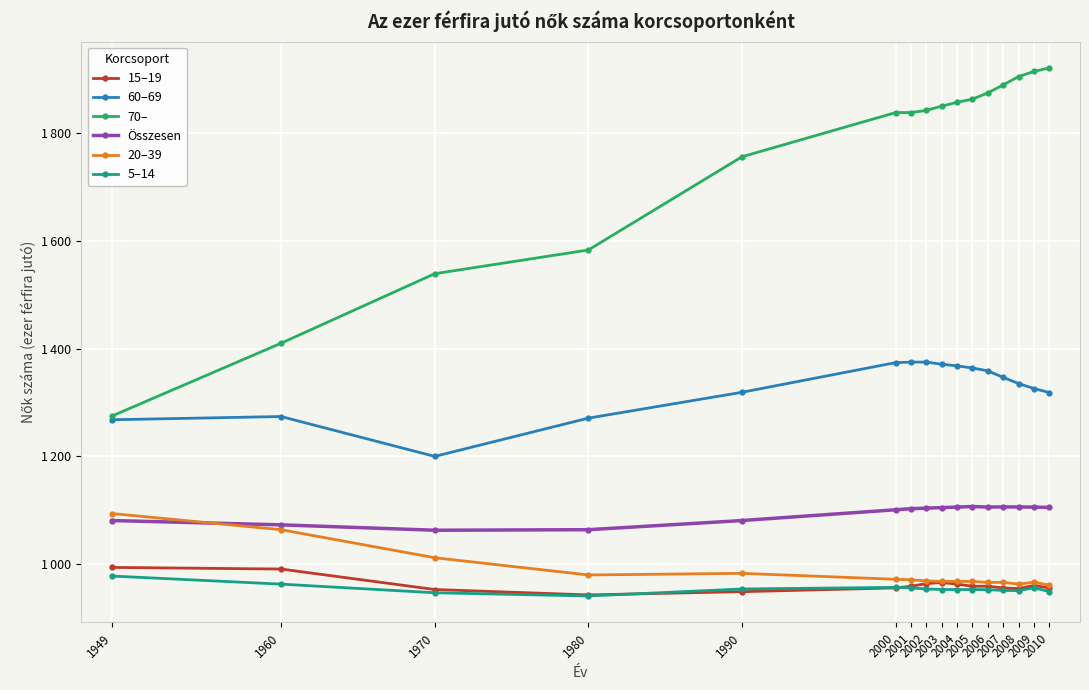

List the labels in order of Összesen value, smallest first.

1970, 1980, 1960, 1949, 1990, 2000, 2001, 2002, 2003, 2010, 2009, 2004, 2006, 2008, 2007, 2005